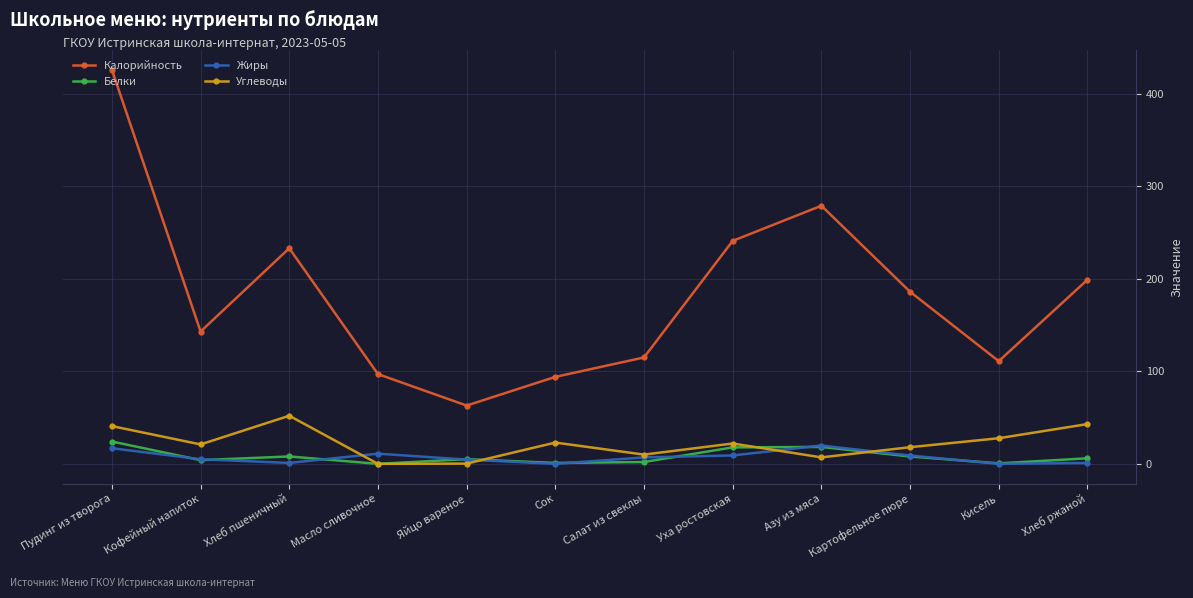

True or false: Углеводы and Калорийность intersect in this chart.

False